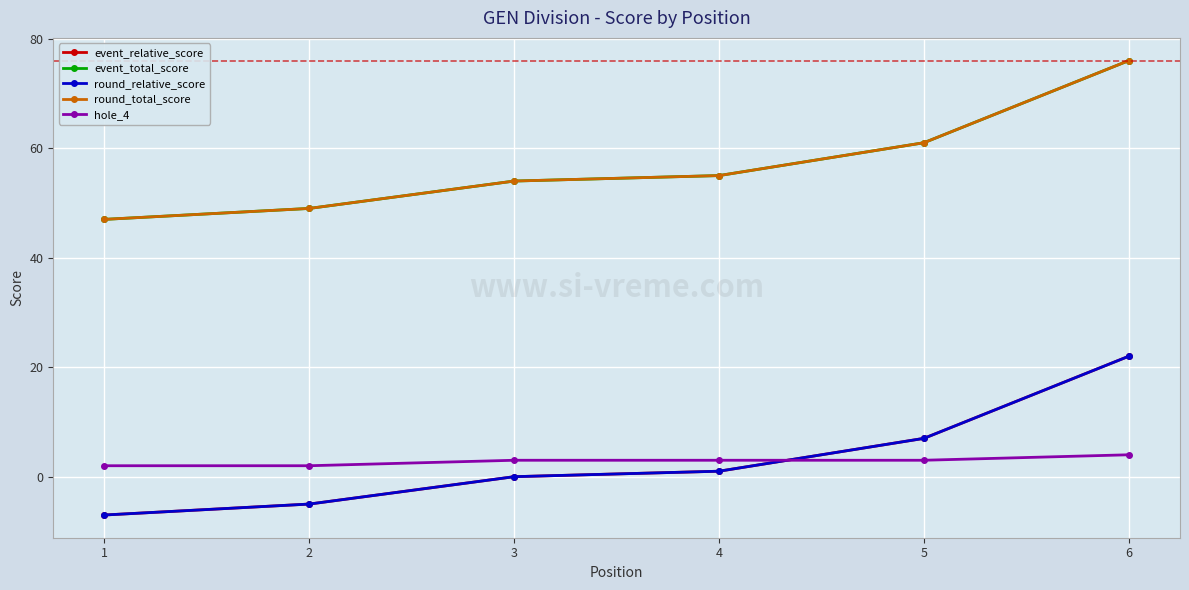

Between 3 and 4, which is larger?

4